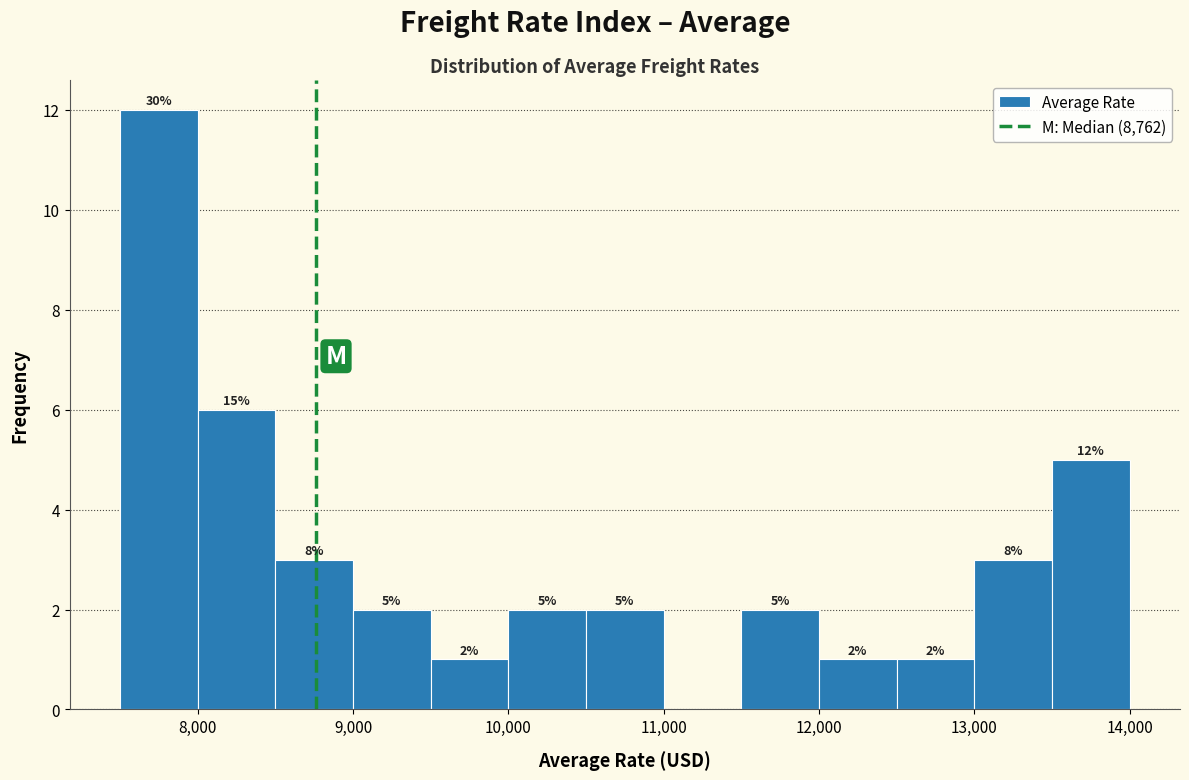

Which range on the x-axis has the tallest bar?

7500 to 8000